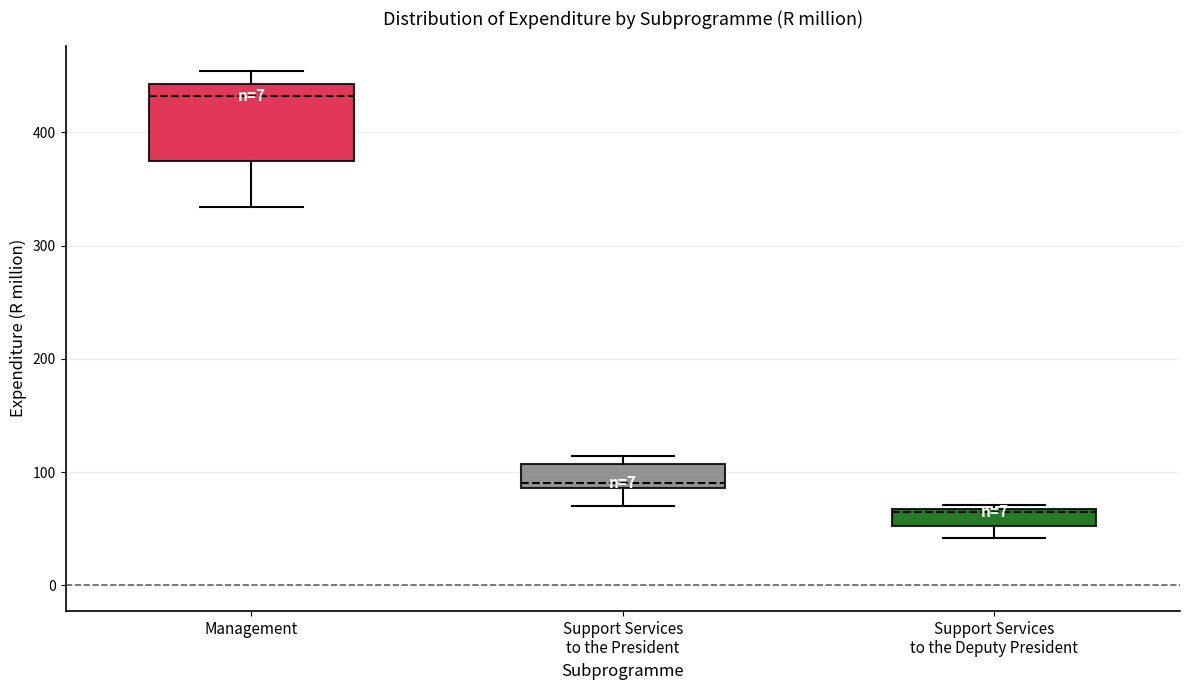

Comparing the boxes themselves (not the whiskers), which one is the tallest?

Management